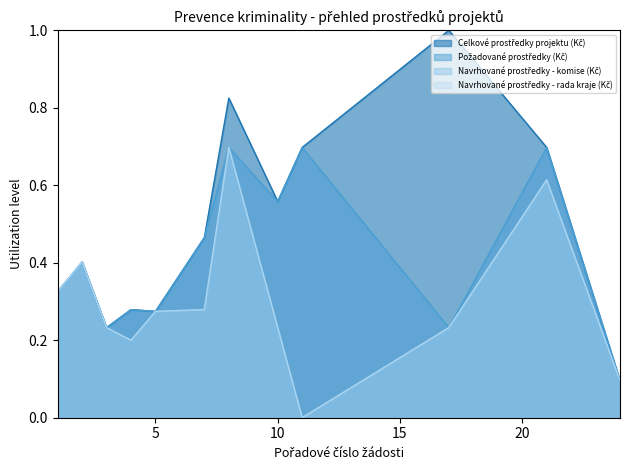

Does the chart have visible grid lines?

No